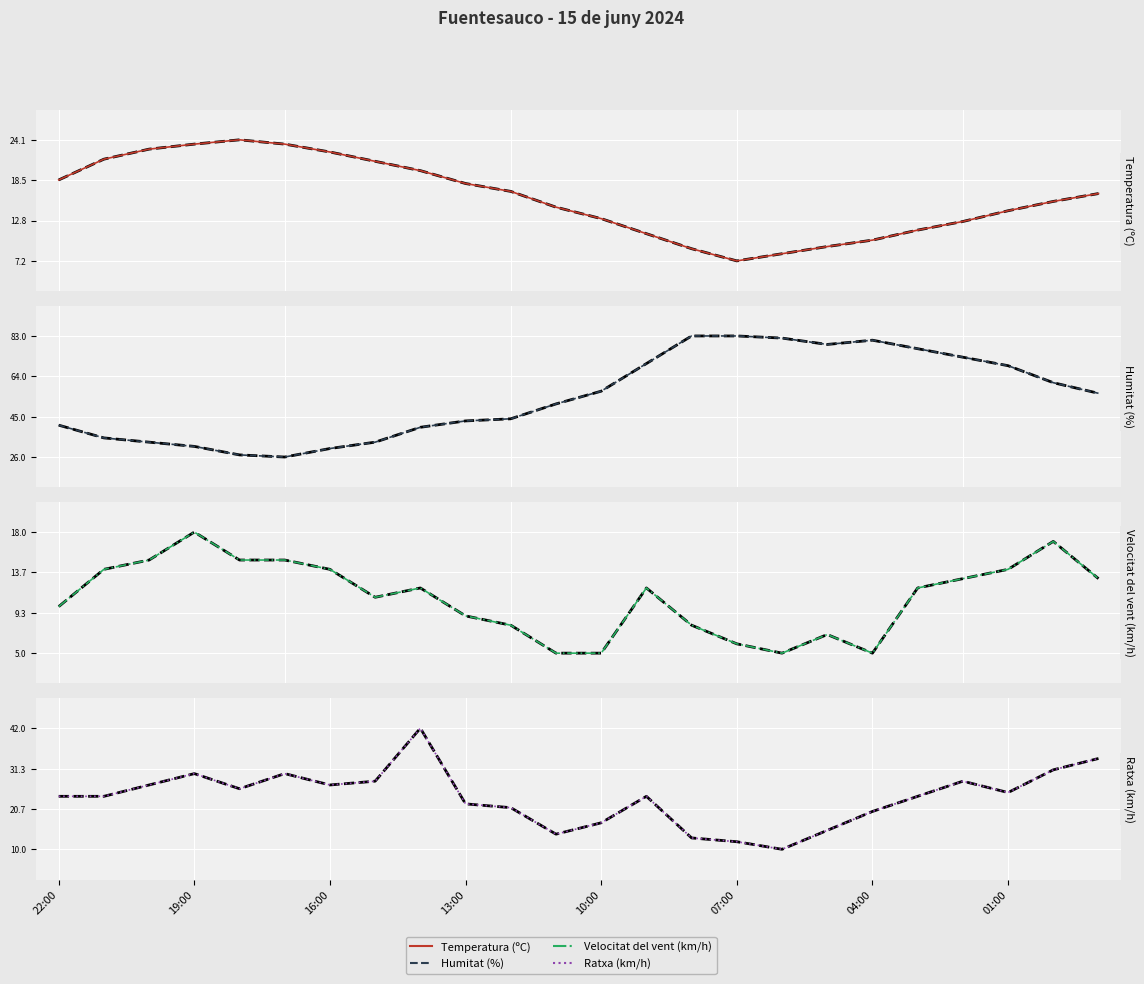

The value of Velocitat del vent (km/h) at 09:00 is 12.0. True or false?

True